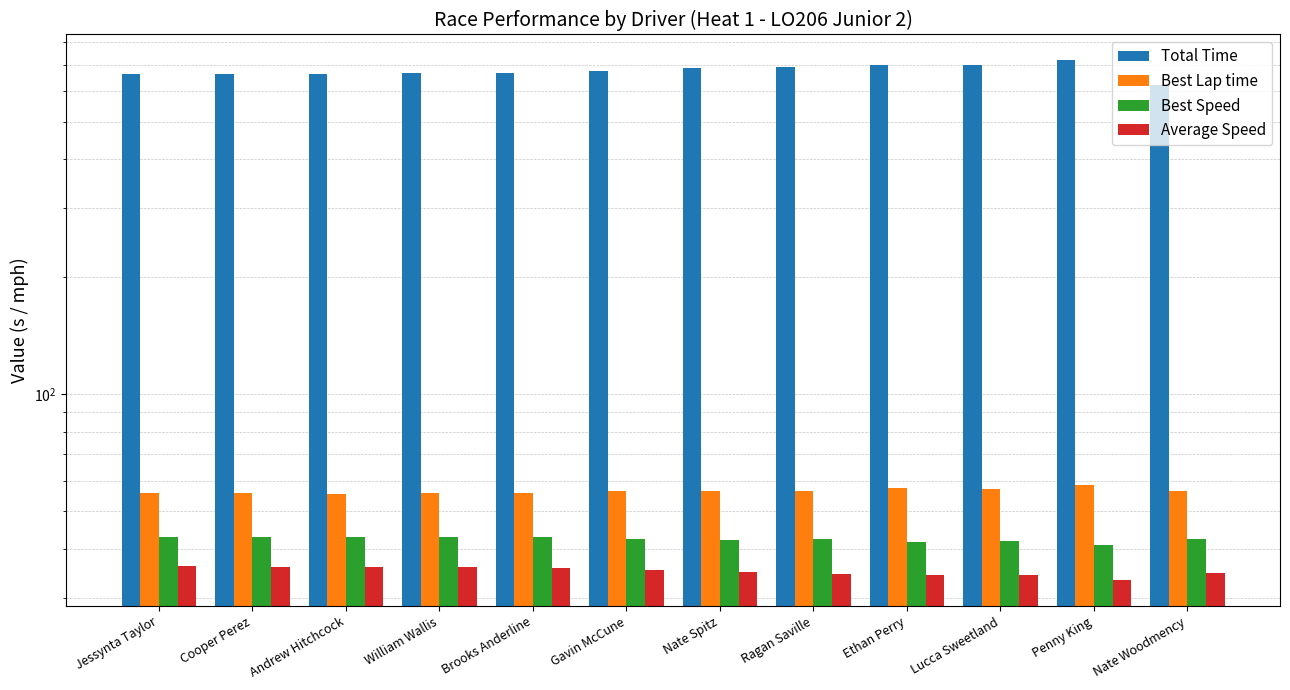

At which label does Best Speed reach its peak?

Andrew Hitchcock